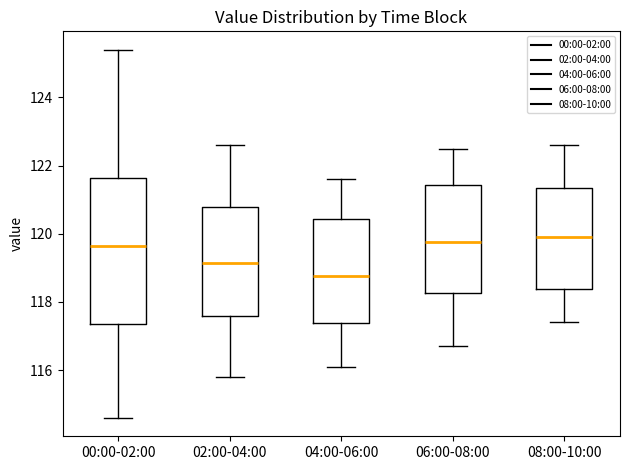

Reading left to right, transcribe this box plot: for each box, give where its median line is, the range the box spans, and where its two whiskers end, as read against the y-axis. The values are not printed on the chart, so give them approximately, as read against the axis.

00:00-02:00: median 119.6, box 117.4 to 121.6, whiskers 114.6 to 125.4
02:00-04:00: median 119.2, box 117.6 to 120.8, whiskers 115.8 to 122.6
04:00-06:00: median 118.8, box 117.4 to 120.4, whiskers 116.2 to 121.6
06:00-08:00: median 119.8, box 118.2 to 121.4, whiskers 116.8 to 122.6
08:00-10:00: median 120.0, box 118.4 to 121.4, whiskers 117.4 to 122.6